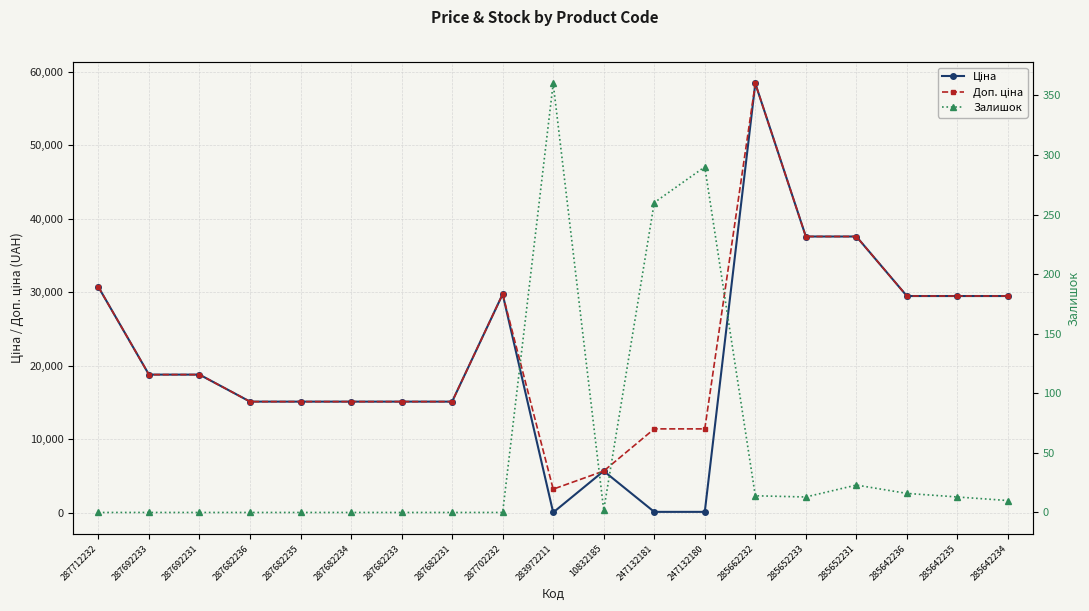

What are all the series names shown in the legend?

Ціна, Доп. ціна, Залишок